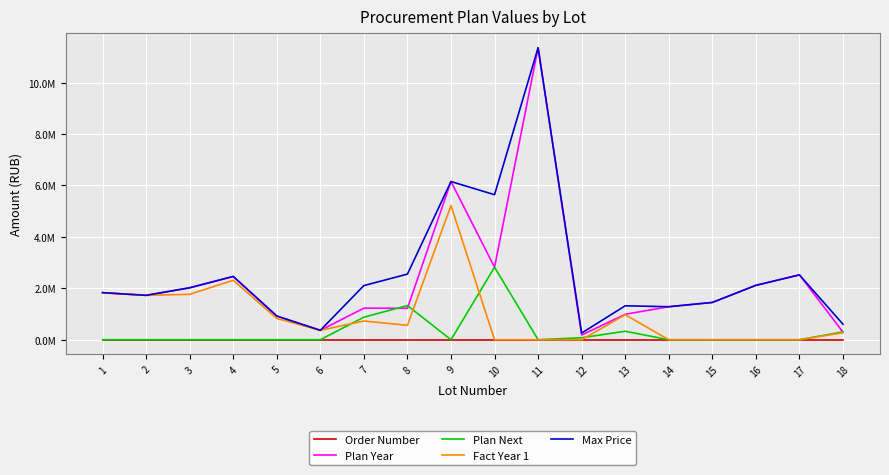

Between which two adjacent categories do Order Number and Plan Next first intersect?

6 and 7